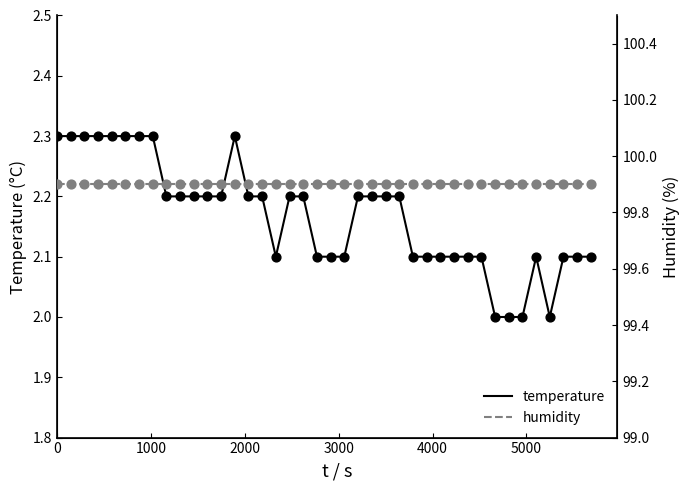

Which series contains the highest Y value?

humidity